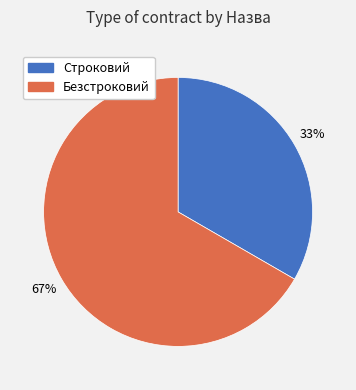

True or false: Строковий accounts for 33% of the total.

True